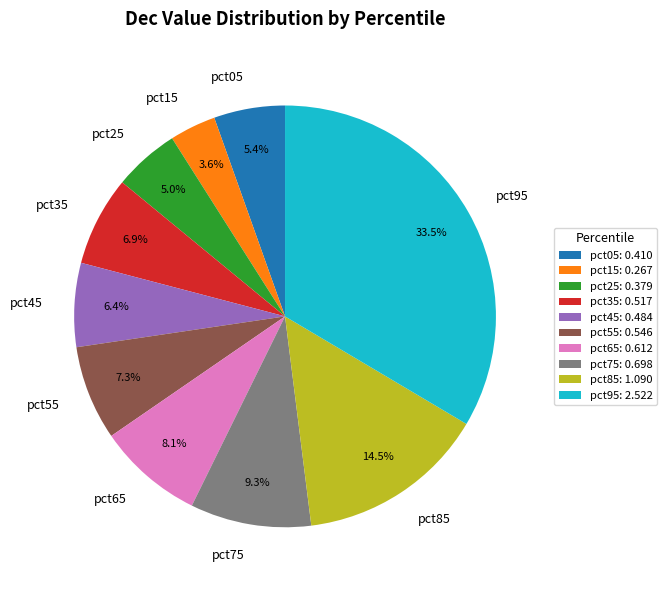

How many slices are in this pie chart?

10